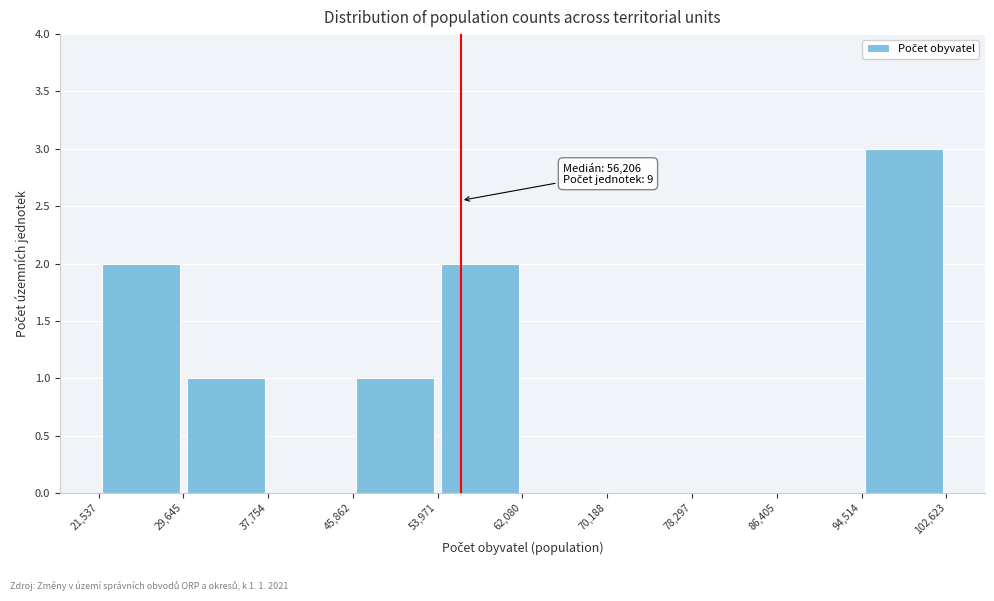

Over which range of the x-axis is the bar tallest?

94,514 to 102,623